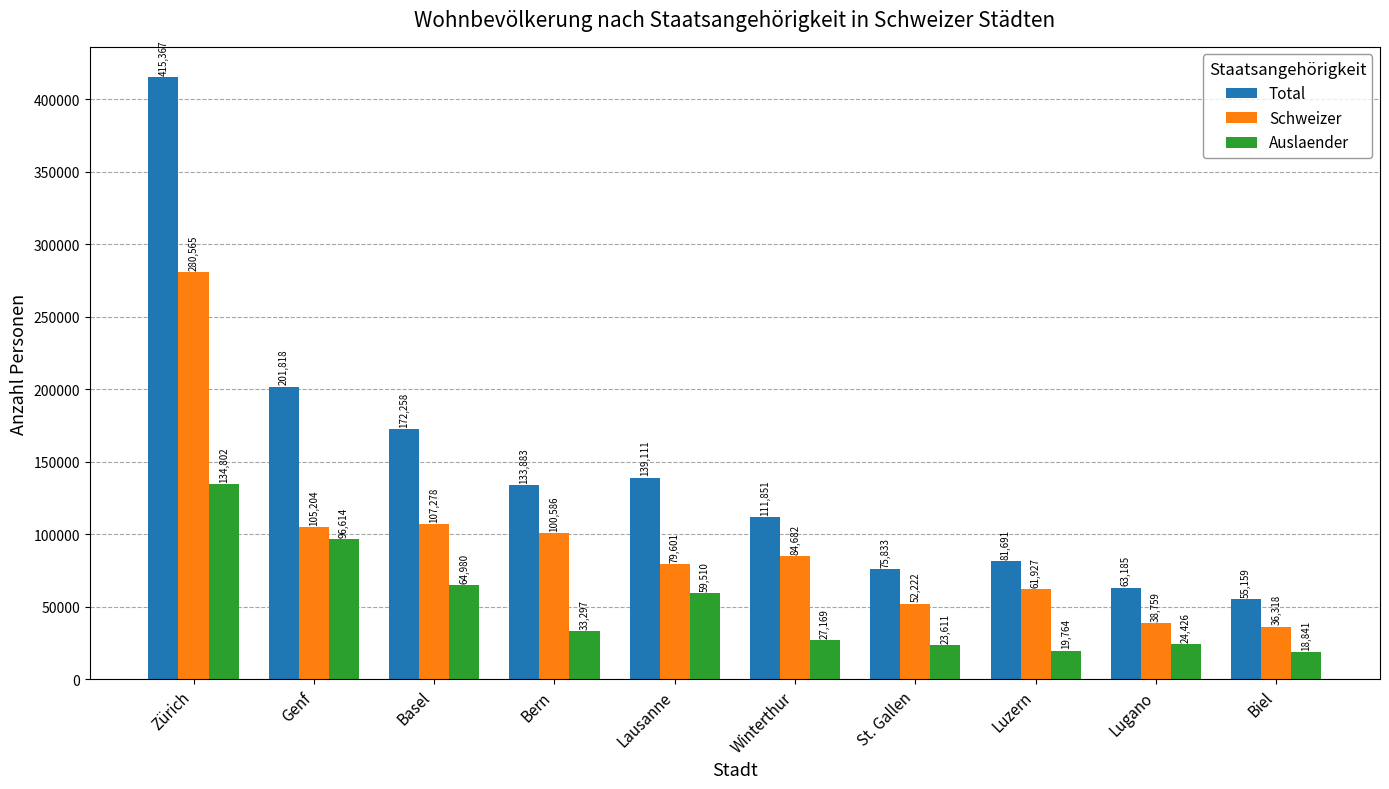

What is the minimum value for Total?

55159